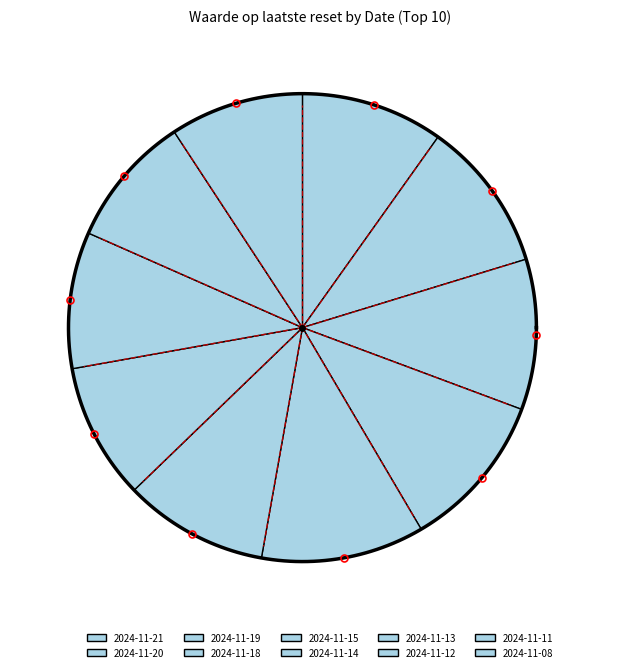

How many slices are in this pie chart?

10